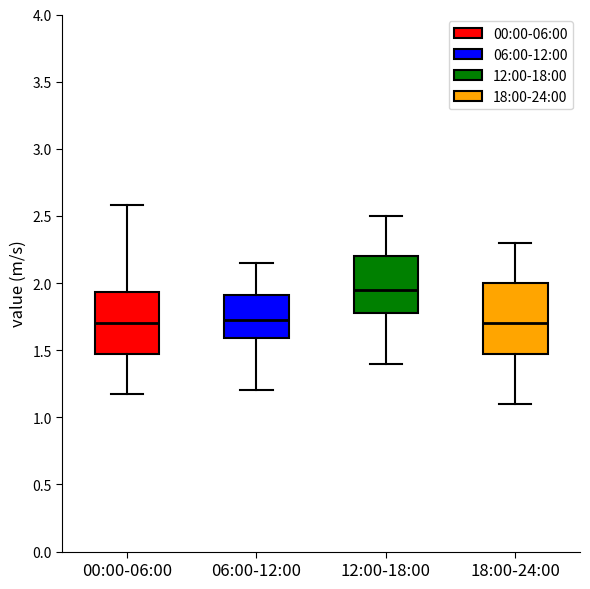

Reading left to right, transcribe this box plot: for each box, give where its median line is, the range the box spans, and where its two whiskers end, as read against the y-axis. The values are not printed on the chart, so give them approximately, as read against the axis.

00:00-06:00: median 1.70, box 1.50 to 1.95, whiskers 1.15 to 2.60
06:00-12:00: median 1.75, box 1.60 to 1.90, whiskers 1.20 to 2.15
12:00-18:00: median 1.95, box 1.80 to 2.20, whiskers 1.40 to 2.50
18:00-24:00: median 1.70, box 1.50 to 2.00, whiskers 1.10 to 2.30